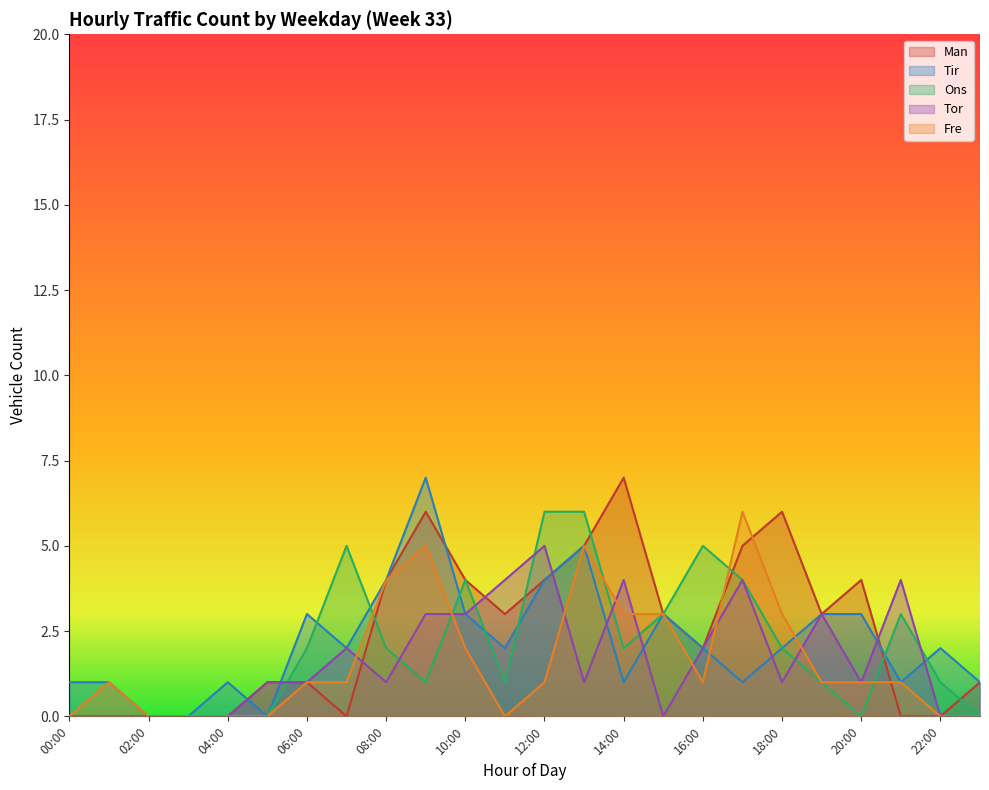

In Fre, how many points are lower than both neighbors (excluding endpoints)?

2